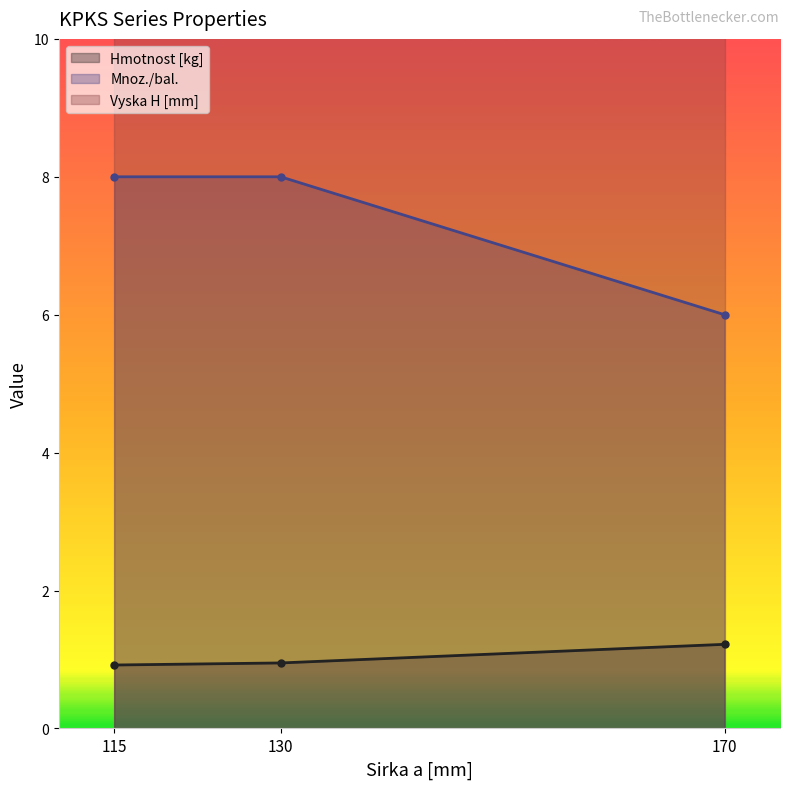

Between 115 and 130, which series saw the biggest shift?

Hmotnost [kg]